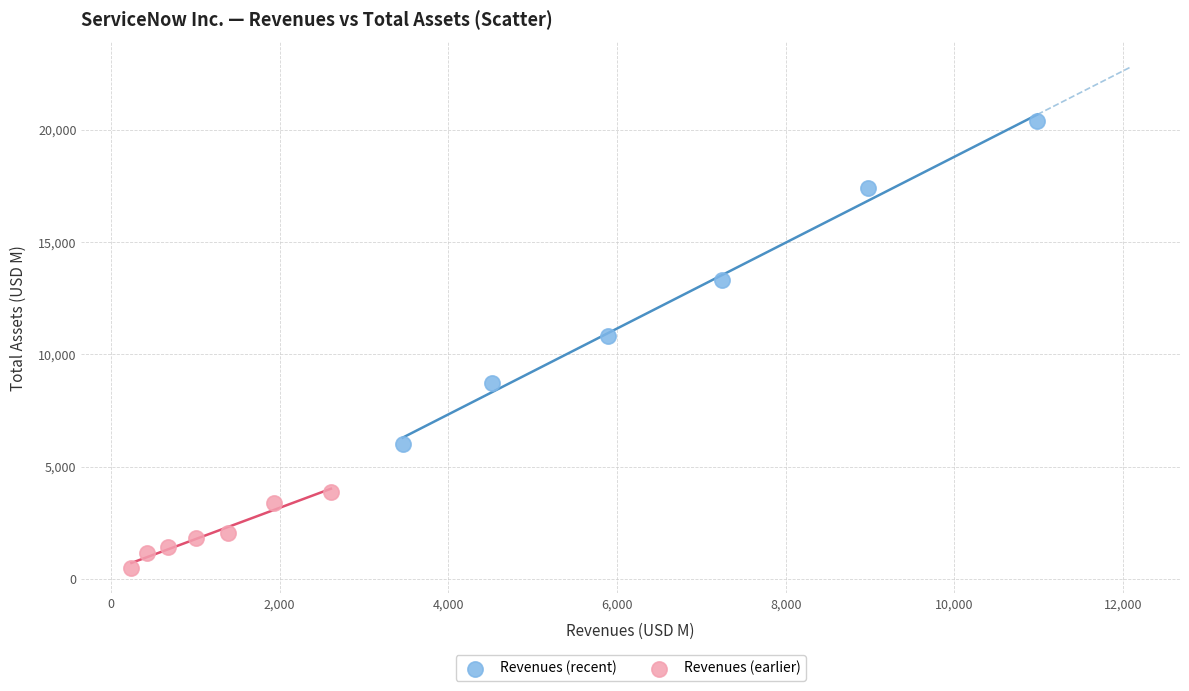

Which series contains the highest Y value?

Revenues (recent)